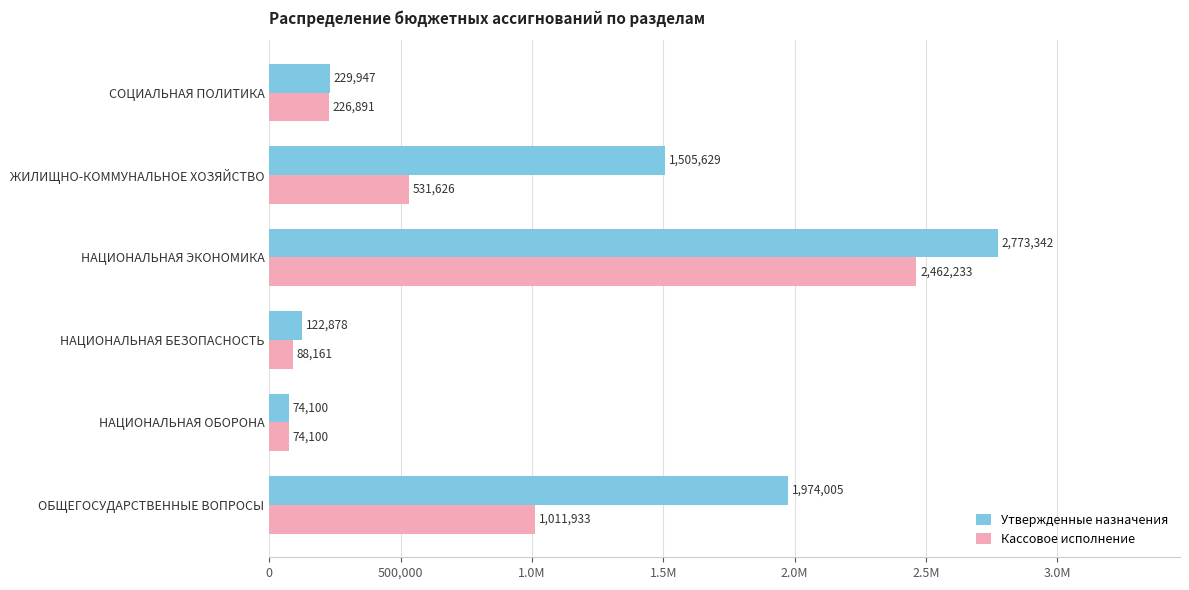

What are all the series names shown in the legend?

Утвержденные назначения, Кассовое исполнение